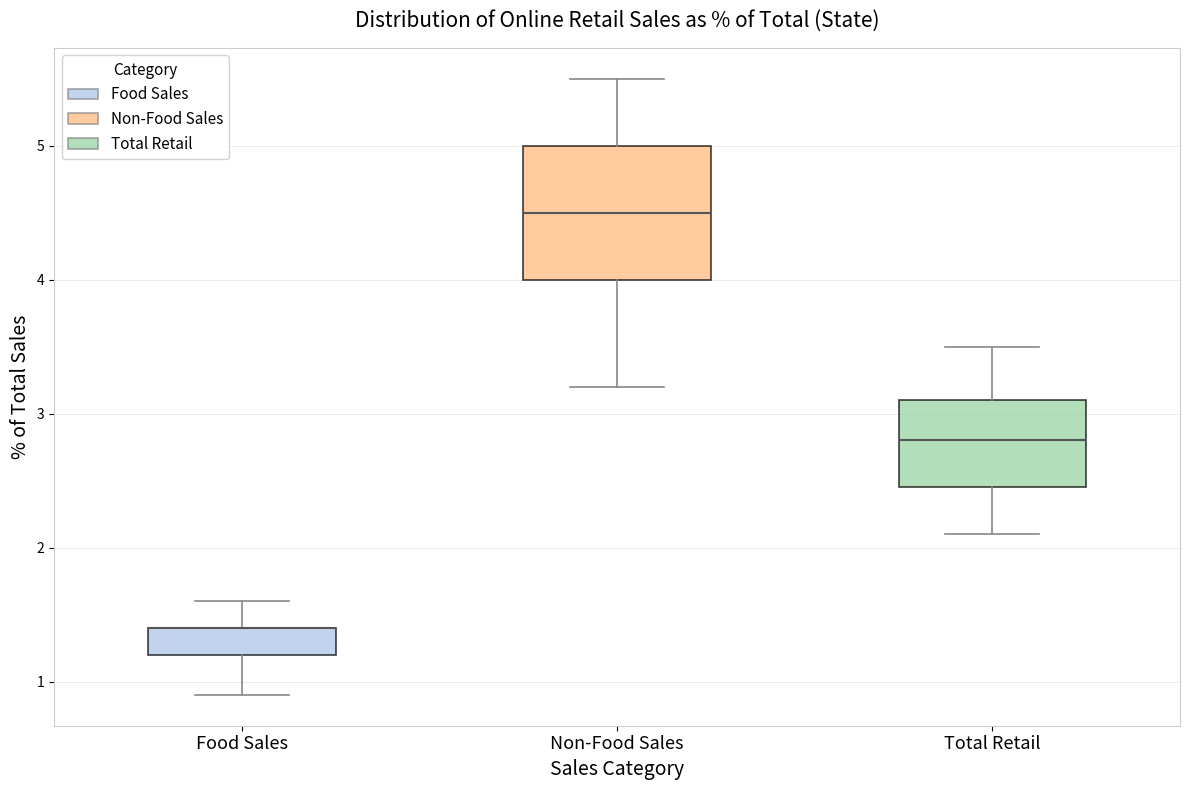

Reading left to right, transcribe this box plot: for each box, give where its median line is, the range the box spans, and where its two whiskers end, as read against the y-axis. The values are not printed on the chart, so give them approximately, as read against the axis.

Food Sales: median 1.4 (drawn on the box's upper edge), box 1.2 to 1.4, whiskers 0.9 to 1.6
Non-Food Sales: median 4.5, box 4.0 to 5.0, whiskers 3.2 to 5.5
Total Retail: median 2.8, box 2.5 to 3.1, whiskers 2.1 to 3.5